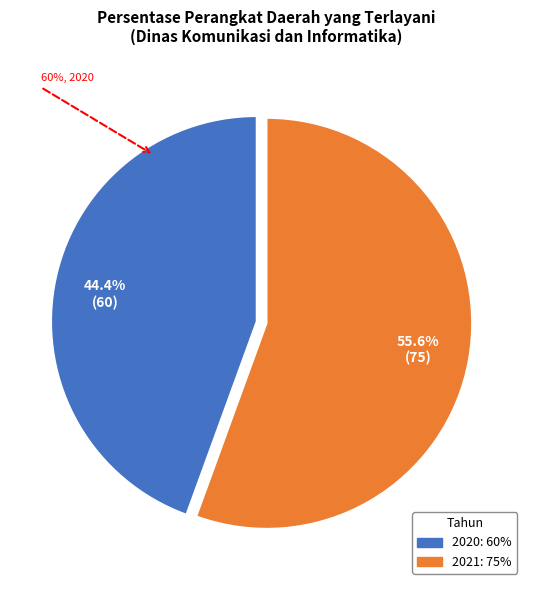

Is there a majority slice in this chart?

Yes